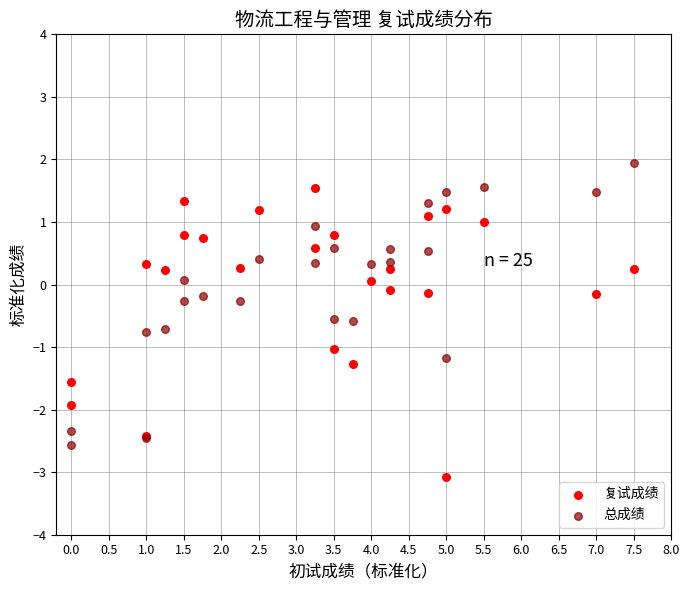

Which series reaches the maximum Y coordinate?

总成绩